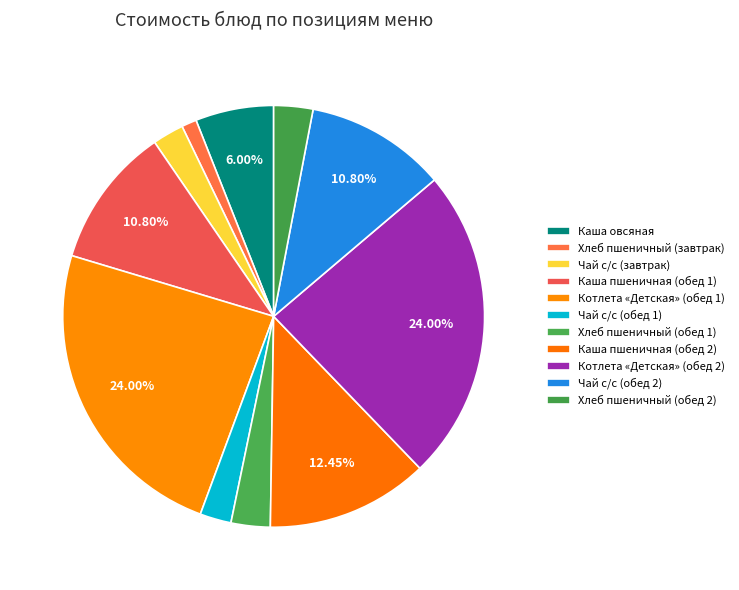

How many slices are in this pie chart?

11